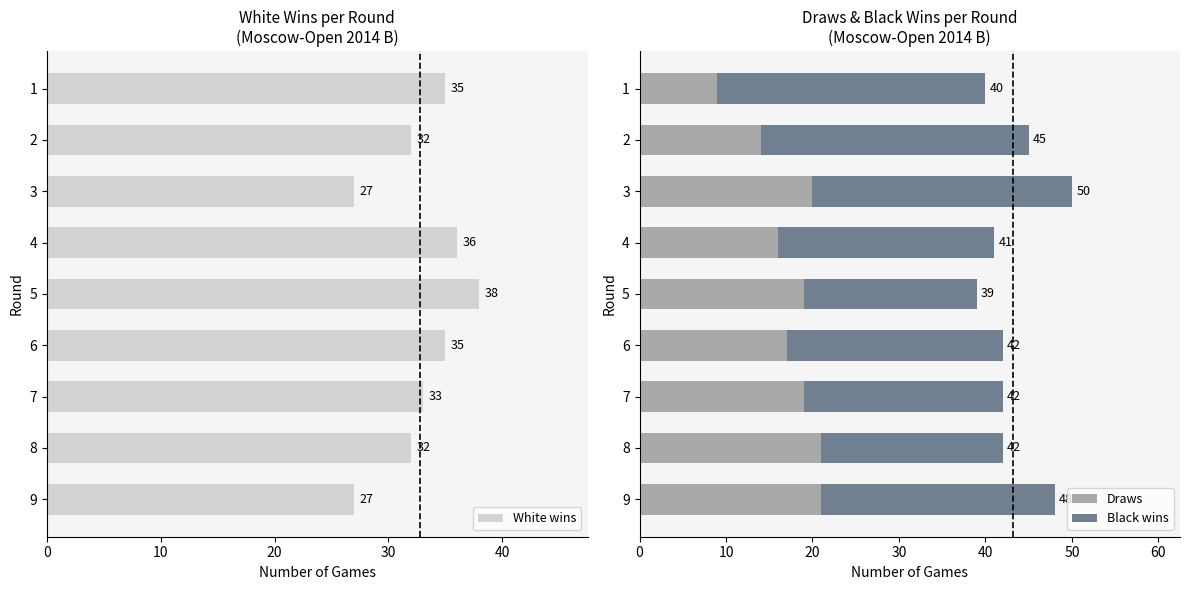

Count the number of categories in the chart.

9